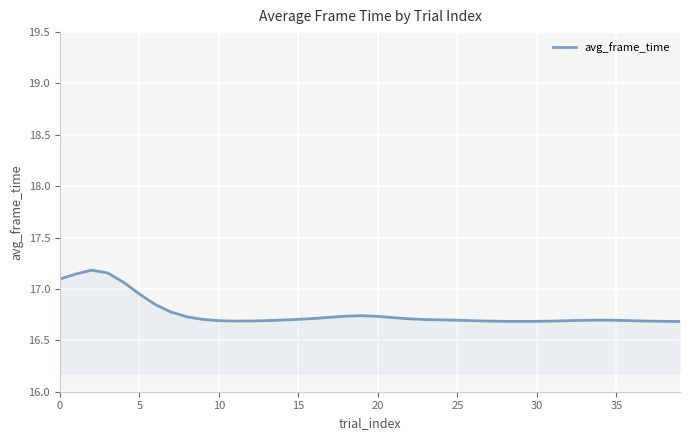

Reading left to right, what are all the values shown in this chart?

17.1	17.1	17.2	17.2	17.1	17.0	16.8	16.8	16.7	16.7	16.7	16.7	16.7	16.7	16.7	16.7	16.7	16.7	16.7	16.7	16.7	16.7	16.7	16.7	16.7	16.7	16.7	16.7	16.7	16.7	16.7	16.7	16.7	16.7	16.7	16.7	16.7	16.7	16.7	16.7